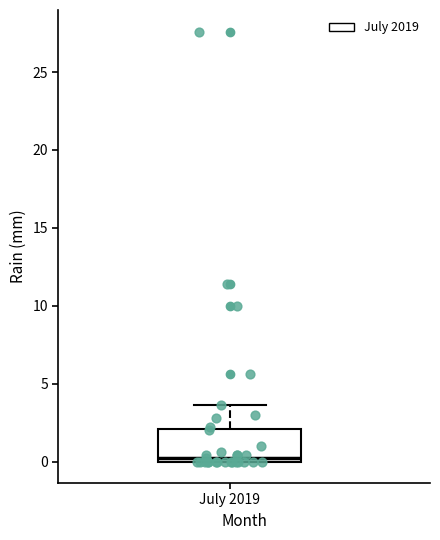

Read this box plot against the y-axis: the position of the median line, the range covered by the box, and the ends of both whiskers. The values are not printed on the chart, so give them approximately, as read against the axis.

median 0.0 (just above the box's lower edge), box 0.0 to 2.0, whiskers 0.0 to 3.5